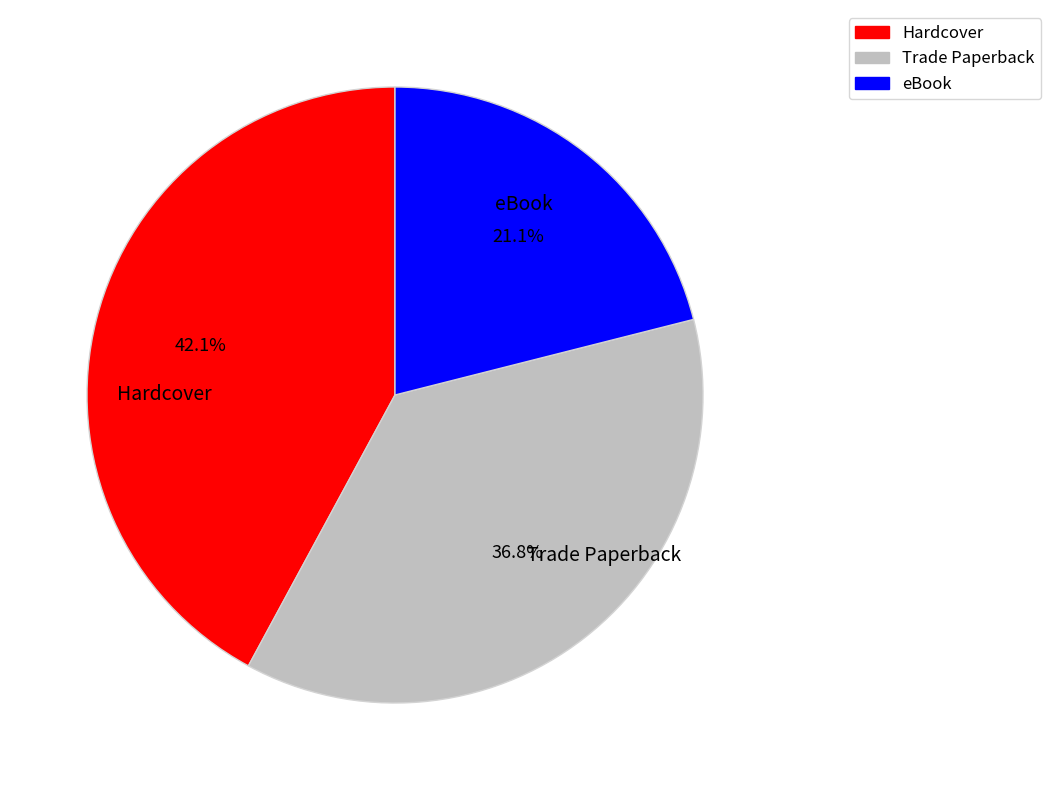

Is there a majority slice in this chart?

No